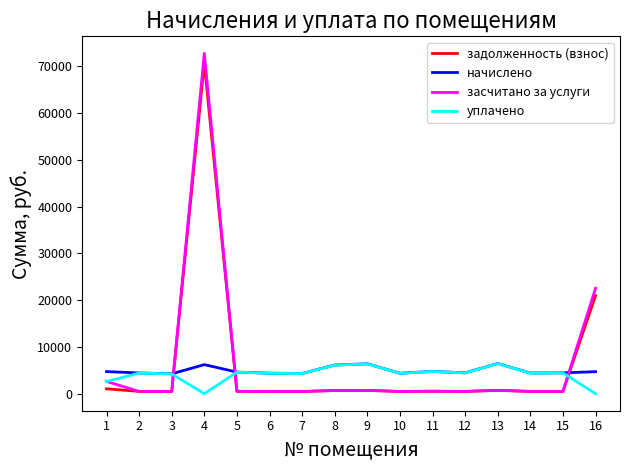

How many intersections are there between начислено and задолженность (взнос)?

3